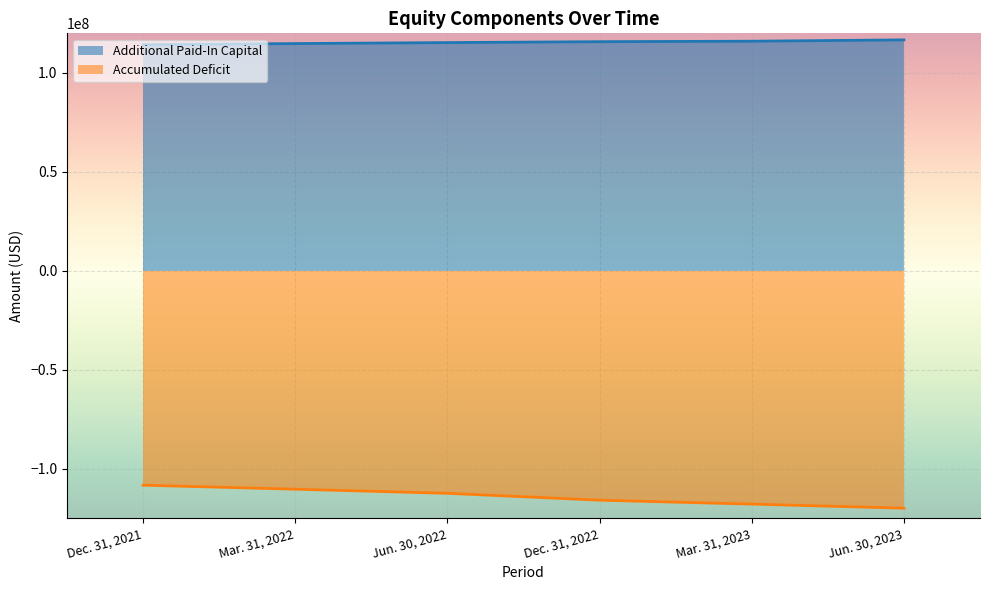

How many lines are shown in the chart?

2